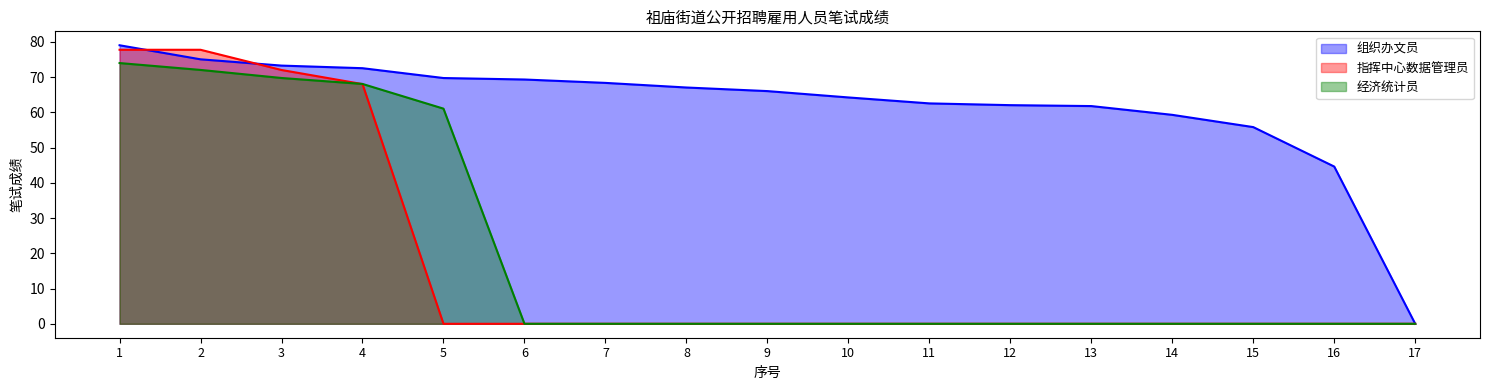

Reading left to right, transcribe all the data shown in this chart.

组织办文员: 1=79.1	2=75.1	3=73.3	4=72.5	5=69.8	6=69.3	7=68.4	8=67.1	9=66.0	10=64.2	11=62.6	12=62.1	13=61.8	14=59.3	15=55.8	16=44.6	17=0.0
指挥中心数据管理员: 1=77.8	2=77.8	3=72.0	4=68.0	5=0.0	6=0.0	7=0.0	8=0.0	9=0.0	10=0.0	11=0.0	12=0.0	13=0.0	14=0.0	15=0.0	16=0.0	17=0.0
经济统计员: 1=74.0	2=72.1	3=69.8	4=68.1	5=61.1	6=0.0	7=0.0	8=0.0	9=0.0	10=0.0	11=0.0	12=0.0	13=0.0	14=0.0	15=0.0	16=0.0	17=0.0